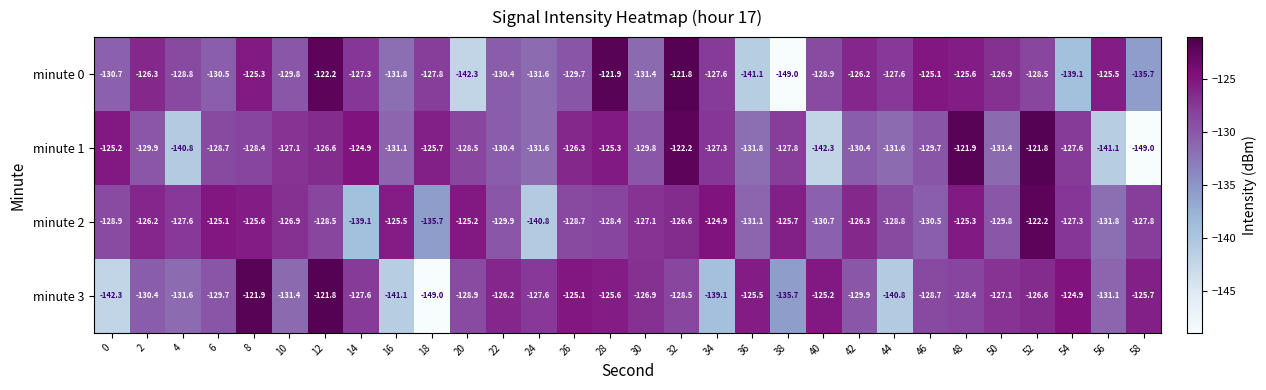

What is the spread (max minus min) of values at 56?

15.6